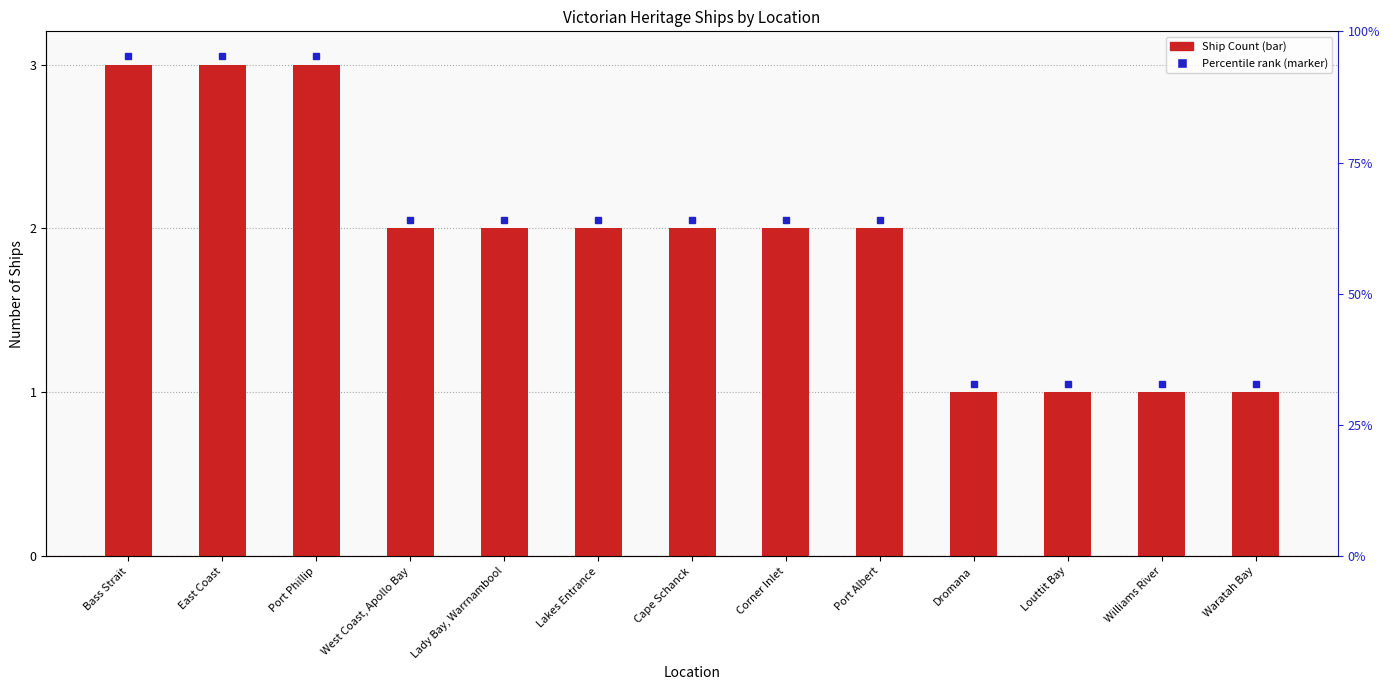

What is the change in value from Lakes Entrance to Waratah Bay?

-1